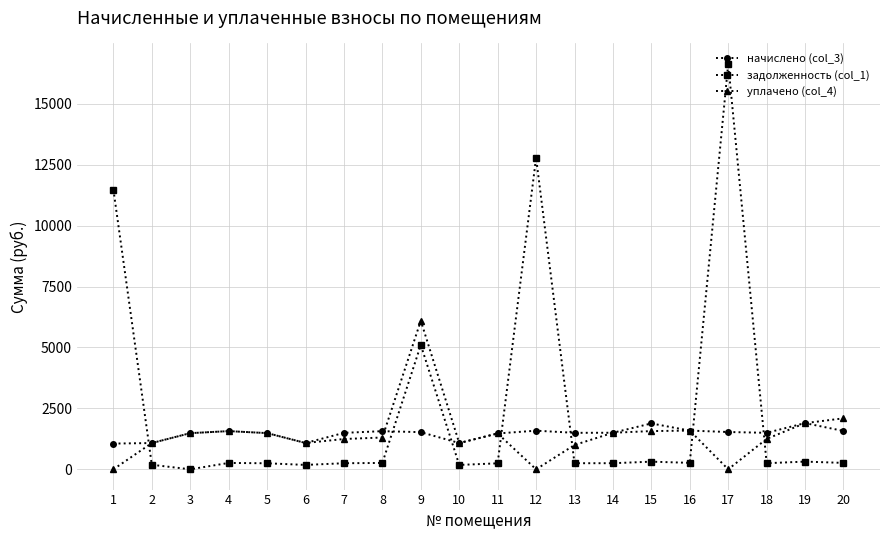

Is this an area chart (filled region under the line)?

No